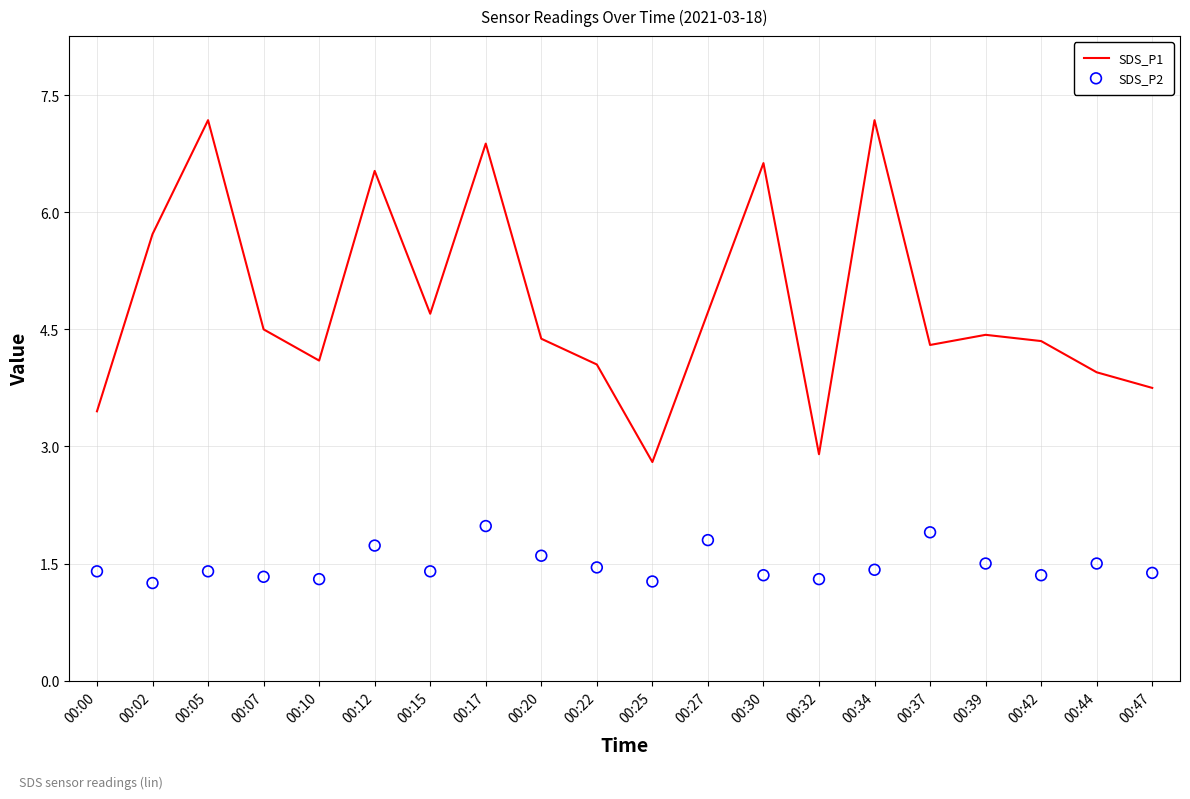

At how many categories does at least one series exceed 2?

20